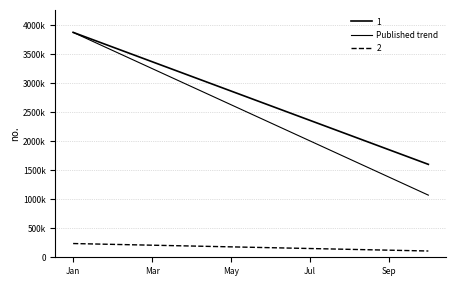

What is the label of the 7th point from the right?

Jul